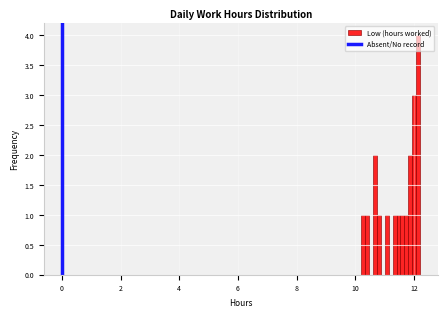

Around what value on the x-axis is the tallest bar? Give the approximate position of its centre, as read against the axis.

12.2